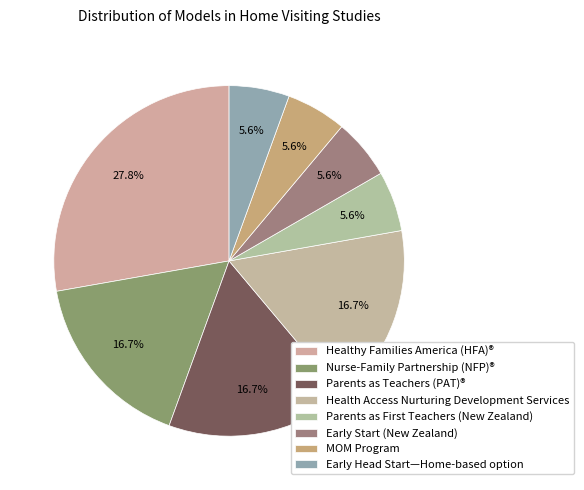

Count the number of slices in the pie.

8